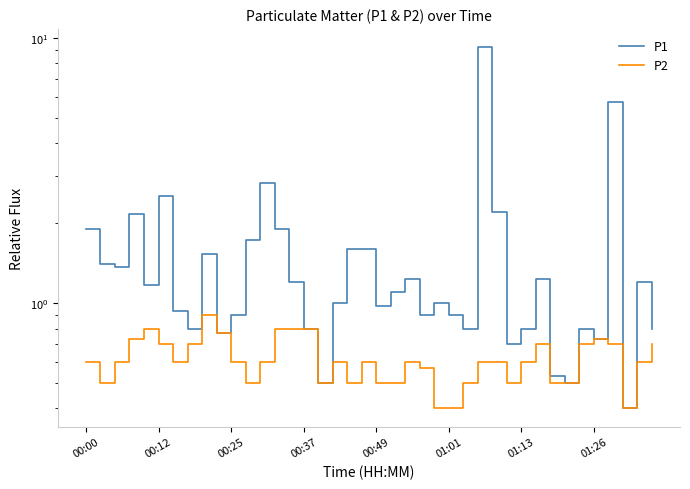

How many data points does each series have?

40